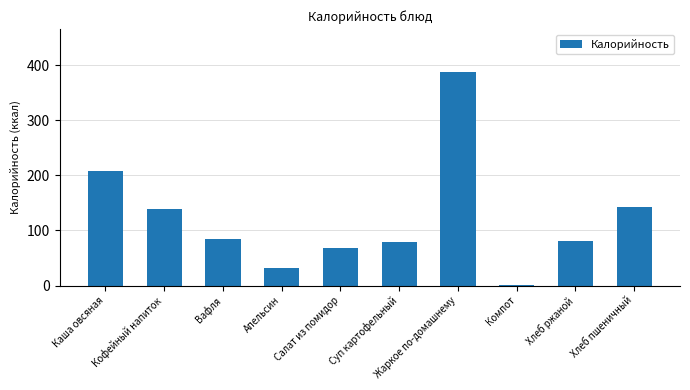

What is the ratio of the value at Апельсин to the value at Салат из помидор?

0.5